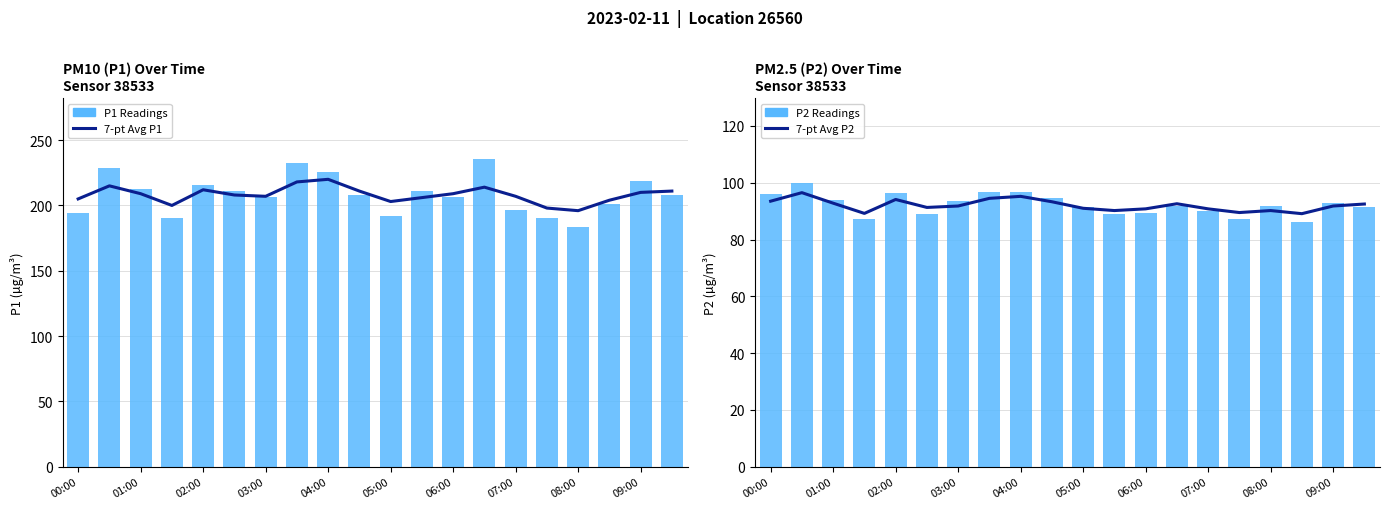

Are the bars horizontal?

No